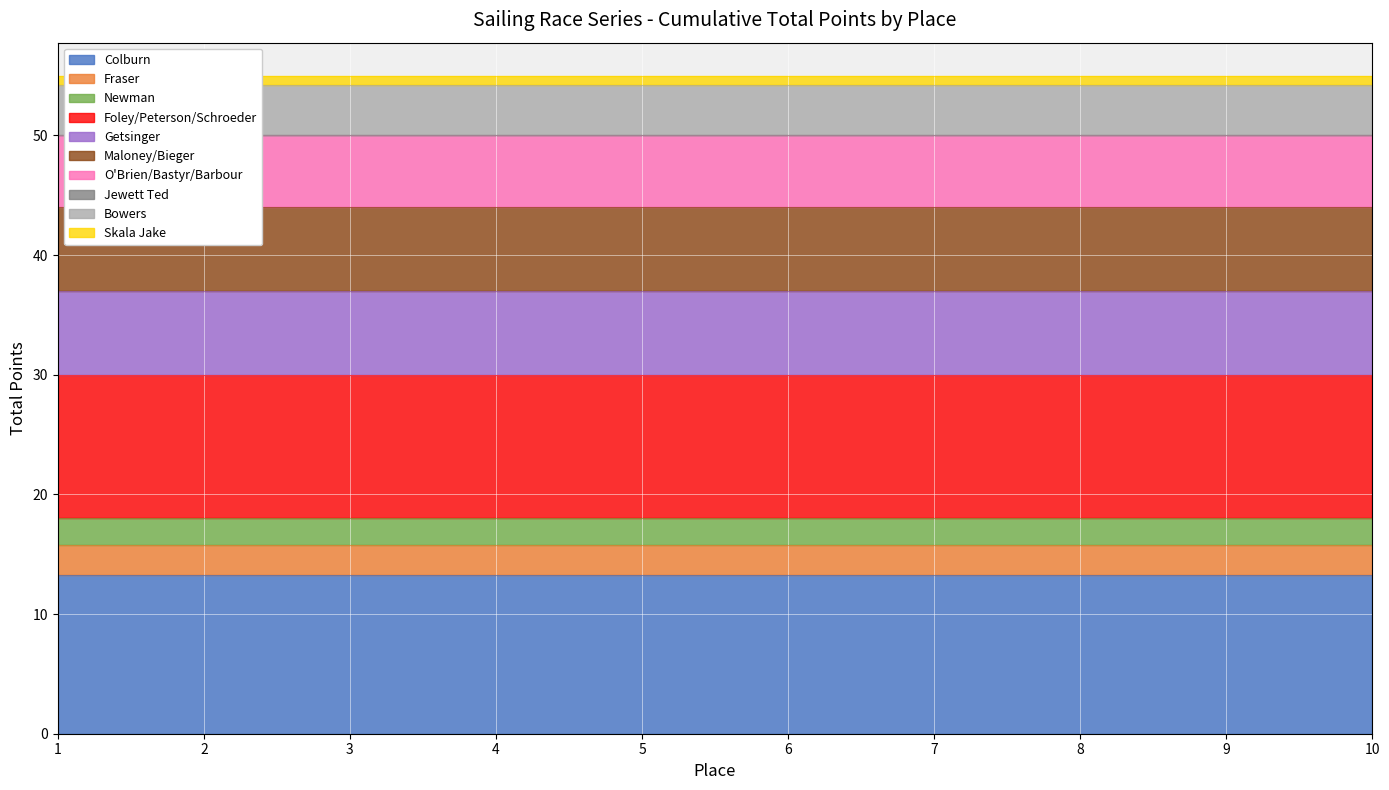

Which has a higher value, 3 or 10?

10